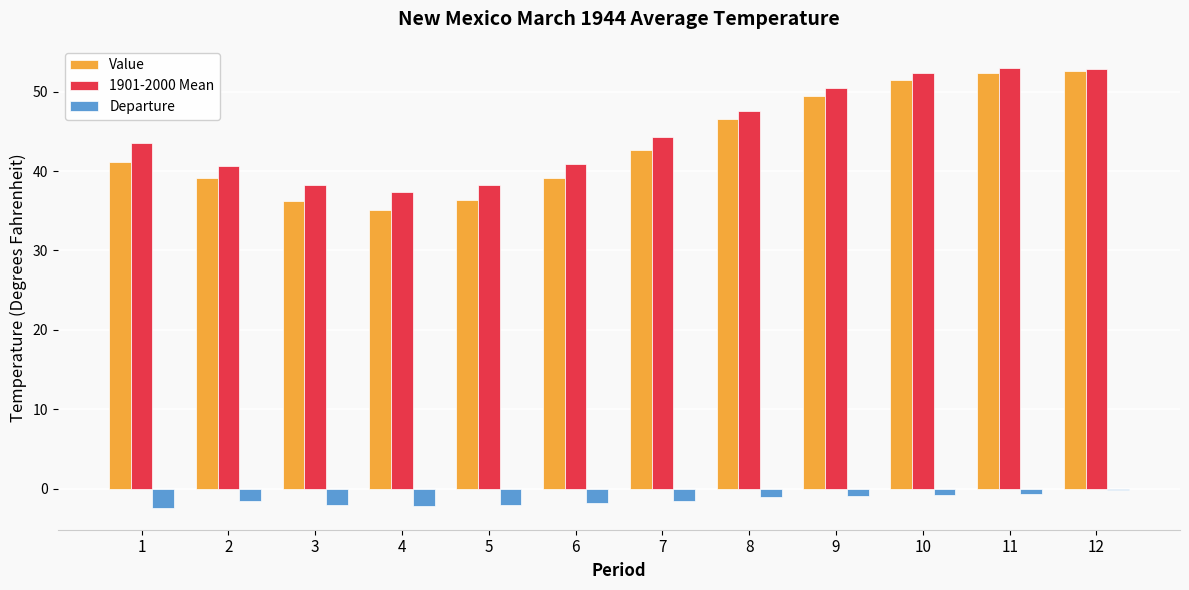

Which series has the largest range (max minus min)?

Value